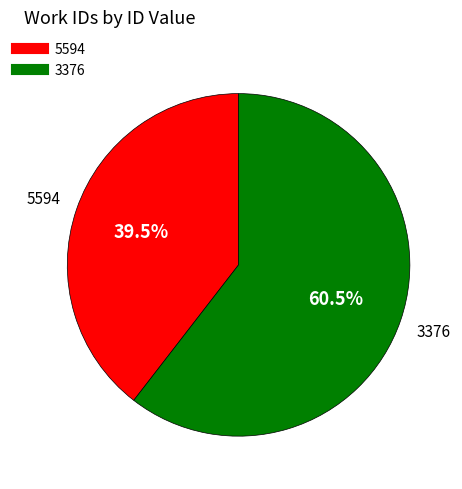

Do 3376 and 5594 together represent more than half of the pie?

Yes